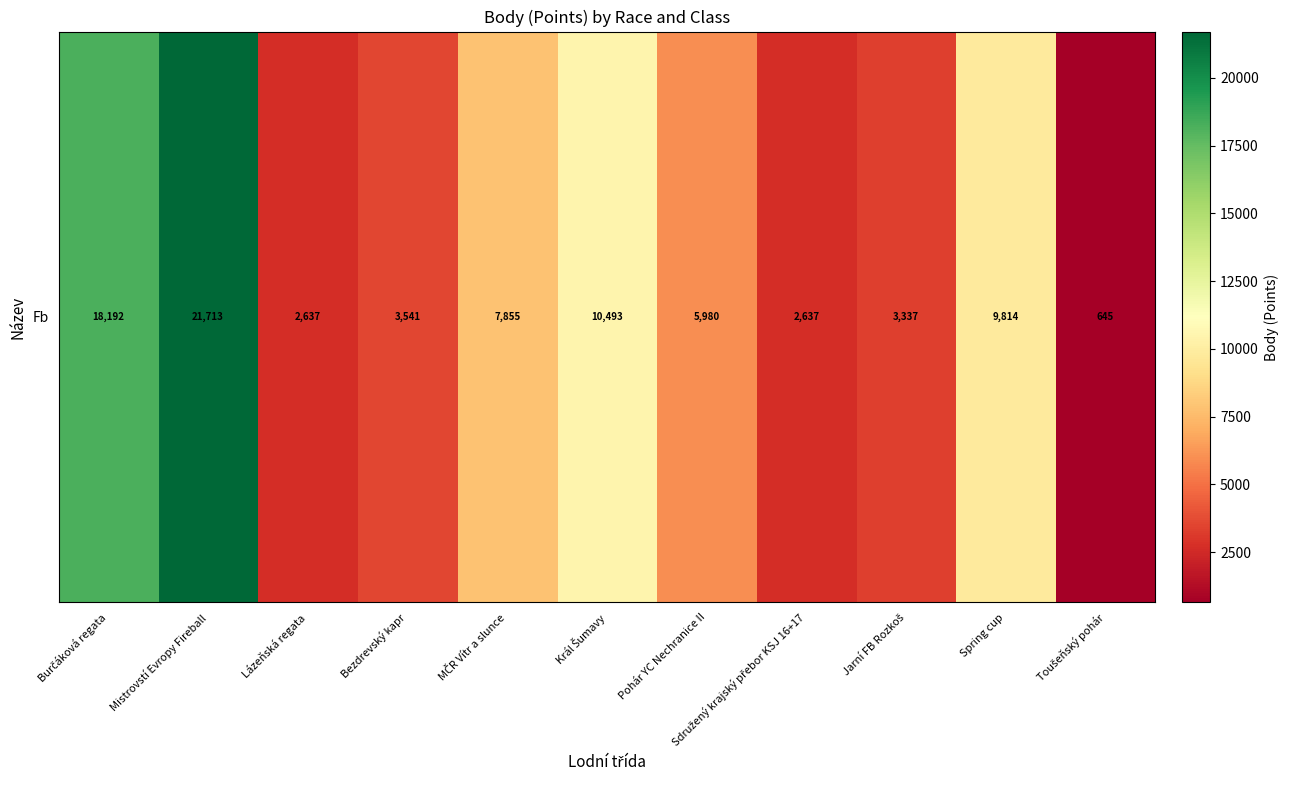

Approximately how many times larger is the value at Bezdrevský kapr compared to Jarní FB Rozkoš?

1.1